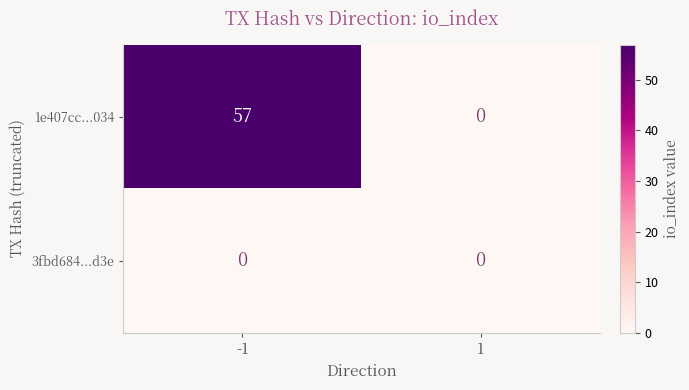

What is the total value across all series at -1?

57